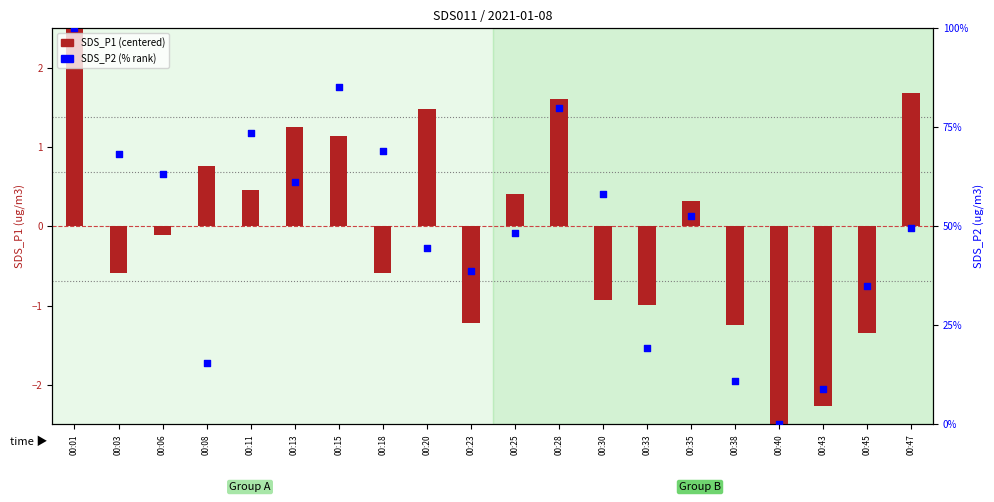

What are all the series names shown in the legend?

SDS_P1 (centered), SDS_P2 (% rank)